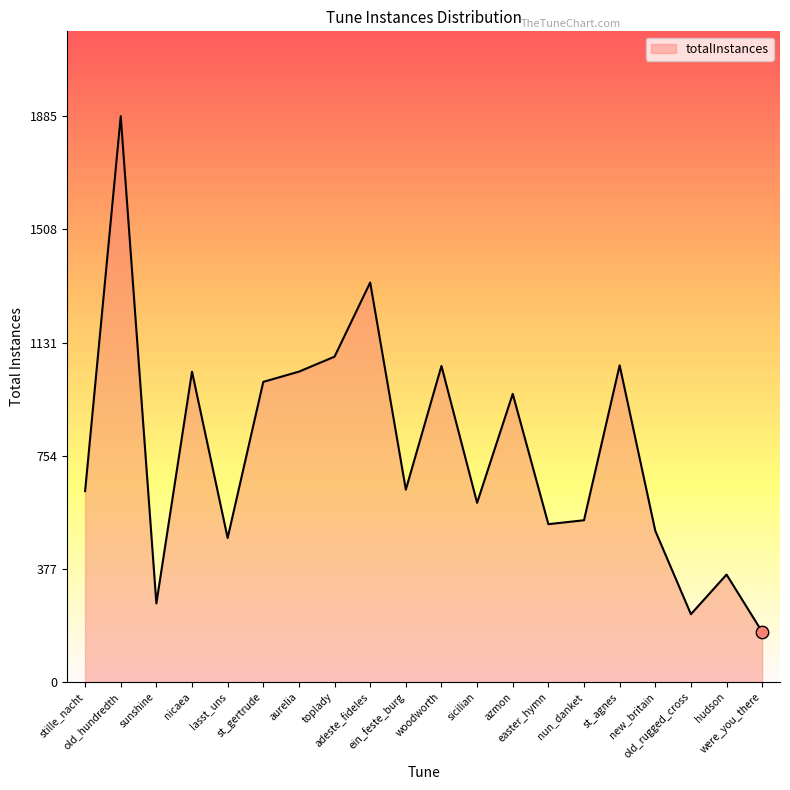

Which has a higher value, aurelia or stille_nacht?

aurelia